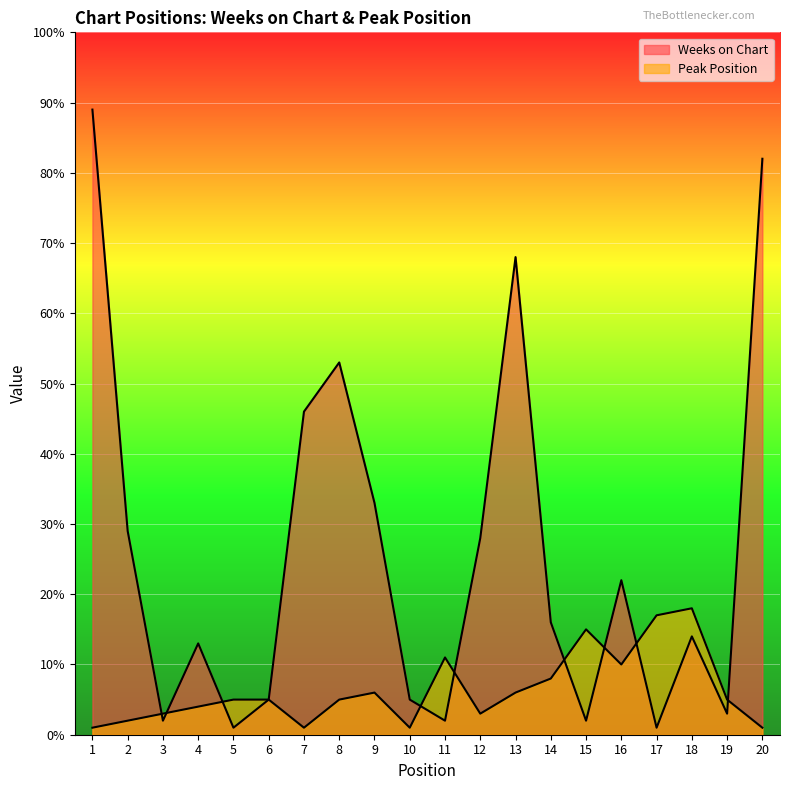

Reading left to right, list all the values displayed in this chart.

Weeks on Chart: 89	29	2	13	1	5	46	53	33	5	2	28	68	16	2	22	1	14	3	82
Peak Position: 1	2	3	4	5	5	1	5	6	1	11	3	6	8	15	10	17	18	5	1